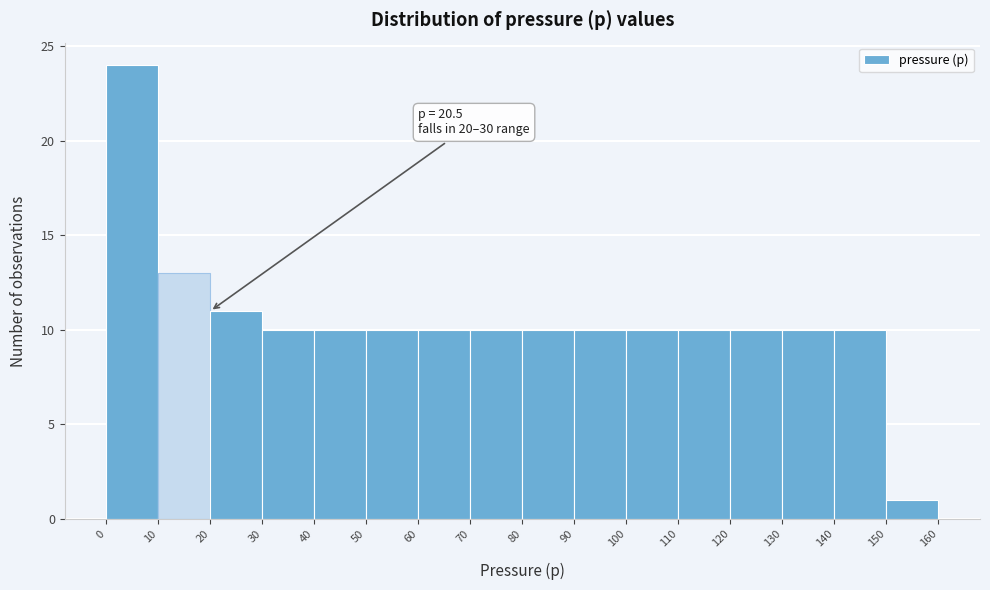

Over which range of the x-axis is the bar tallest?

0 to 10